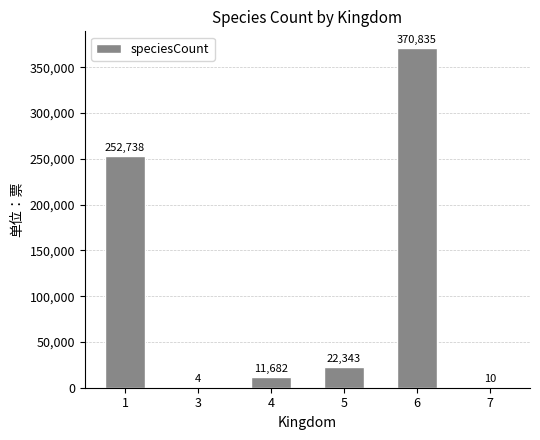

The chart shows a value of 4 at 3. True or false?

True